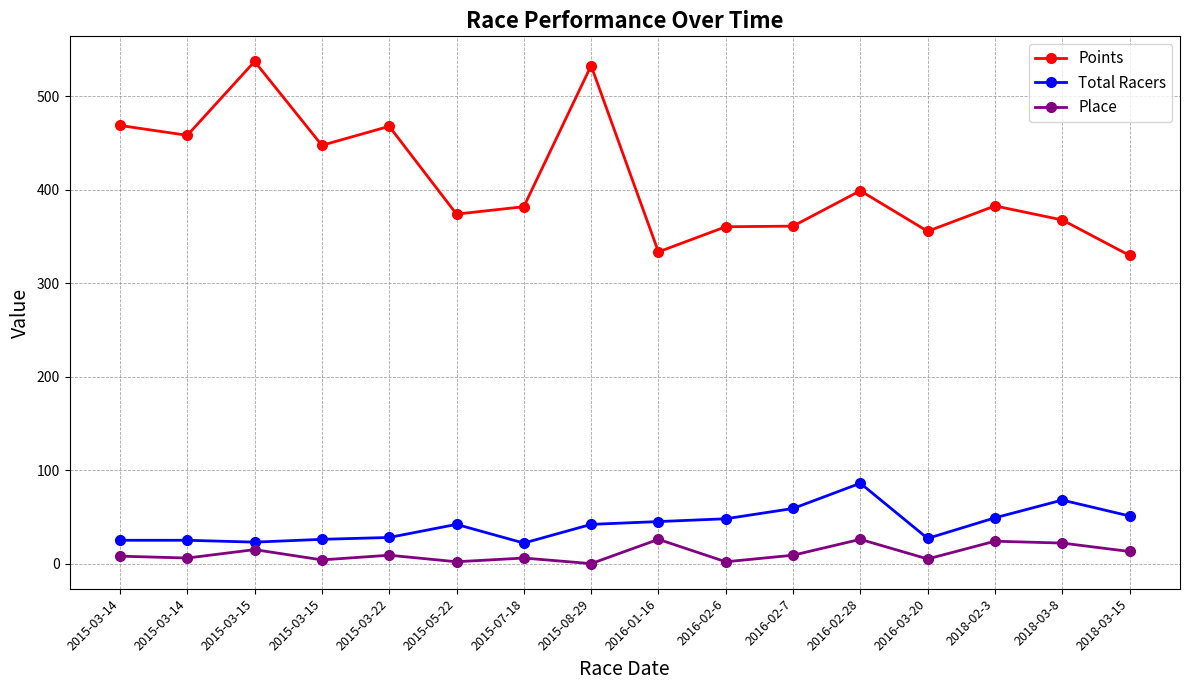

The value of Points at 2018-03-15 is 171.4. True or false?

False